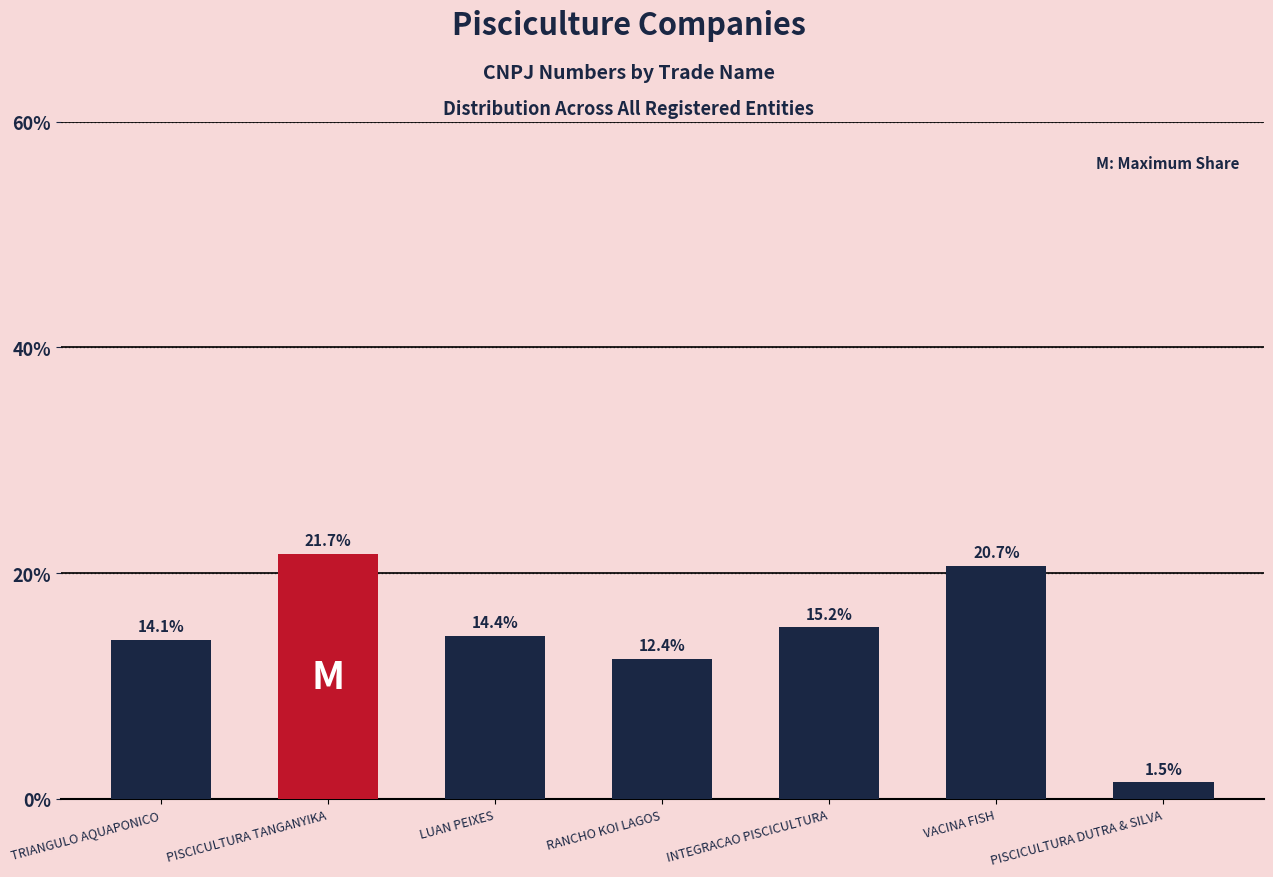

Does the chart contain stacked bars?

No